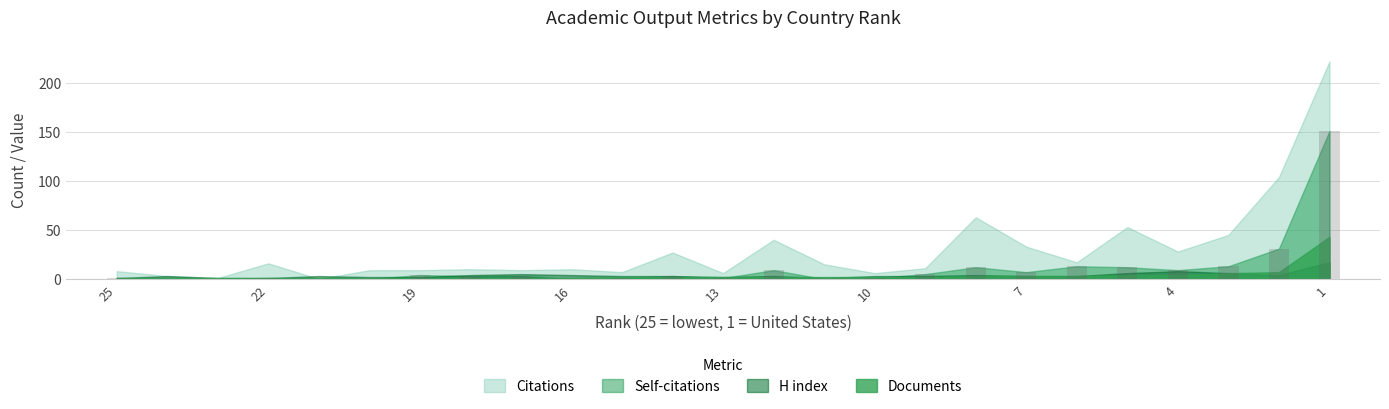

Which has a higher value, 15 or 18?

18